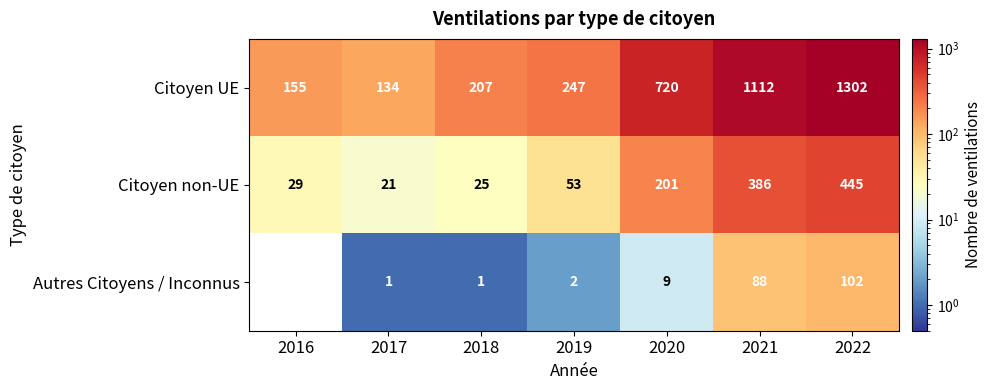

At which label does Citoyen non-UE reach its peak?

2022